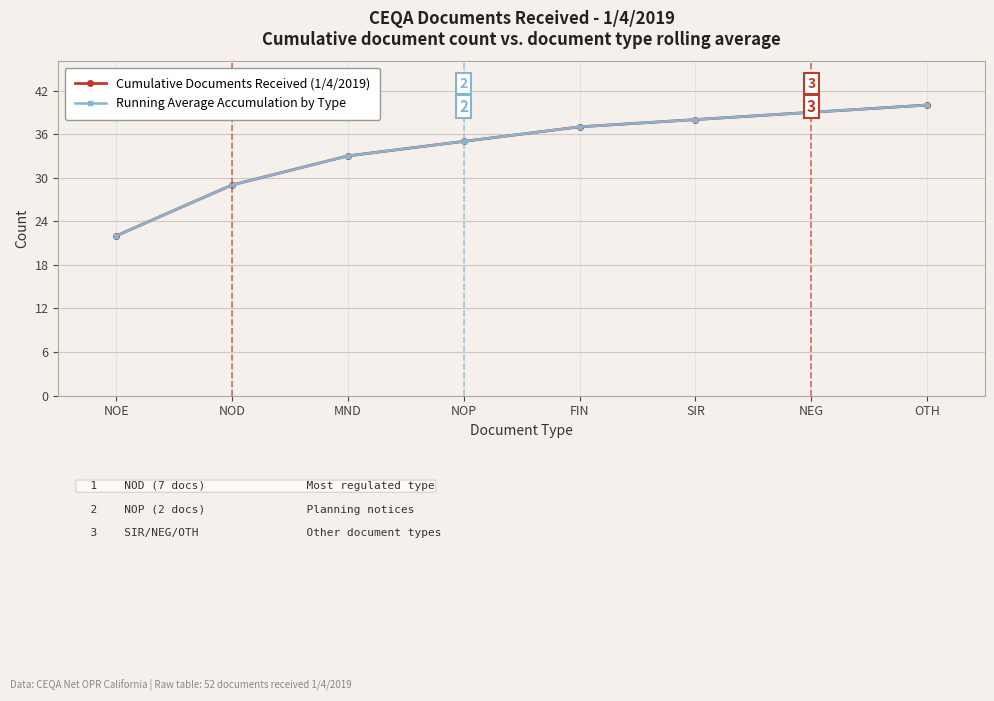

Does the chart have visible grid lines?

Yes